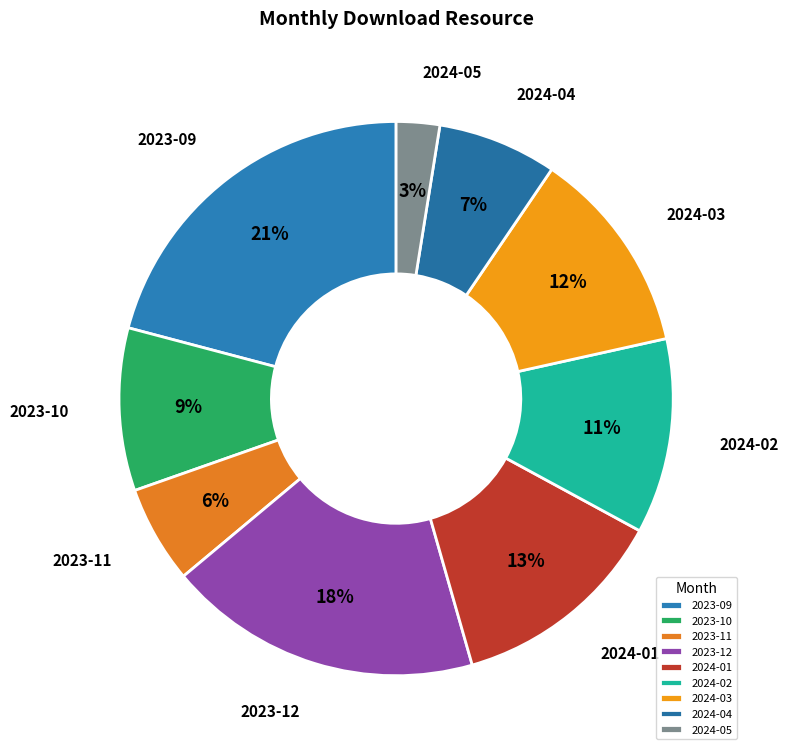

How many segments does this pie chart have?

9